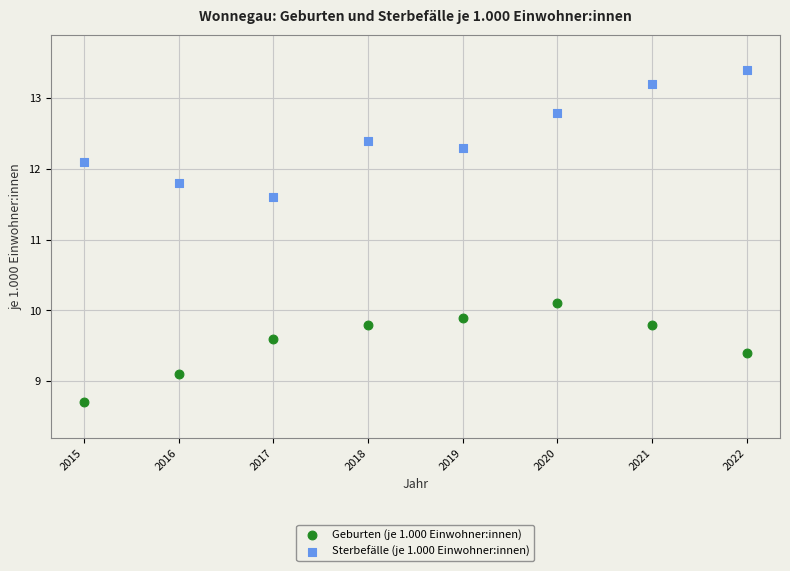

Across all data points, what is the range of Y values (max minus min)?

4.7